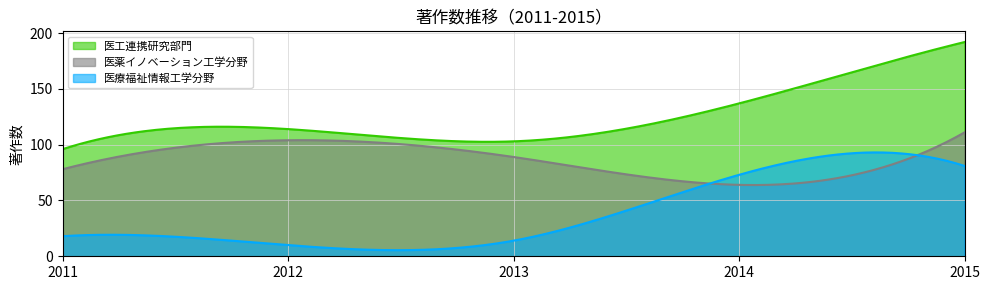

Reading left to right, extract all data points from this chart.

医工連携研究部門: 2011=96	2012=114	2013=103	2014=137	2015=192
医薬イノベーション工学分野: 2011=78	2012=104	2013=89	2014=64	2015=111
医療福祉情報工学分野: 2011=18	2012=10	2013=14	2014=73	2015=81